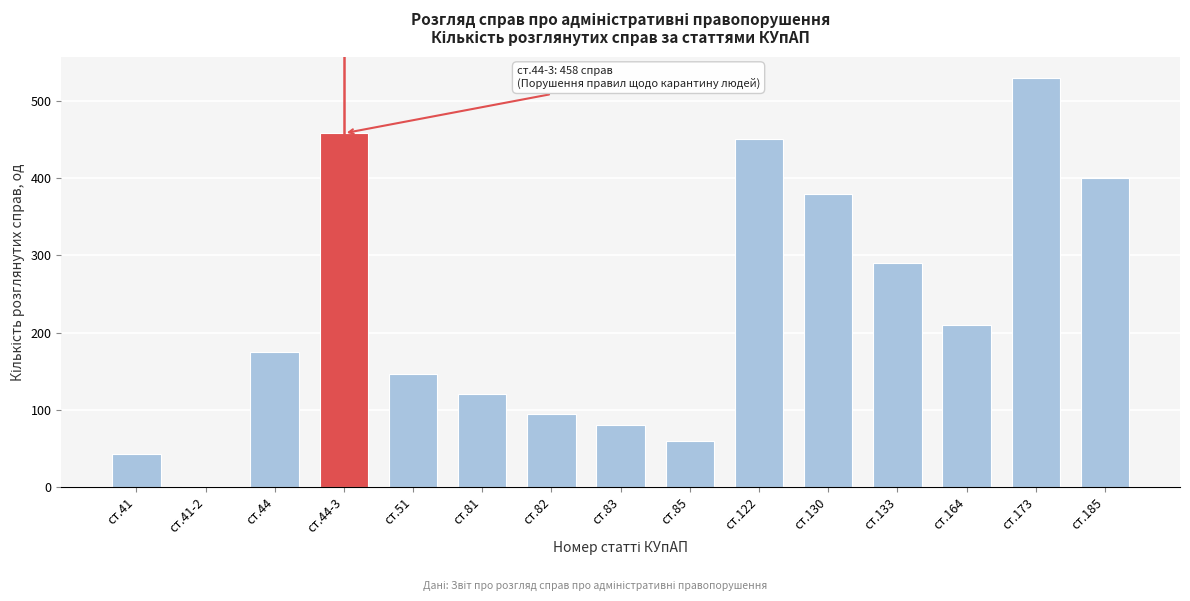

Reading left to right, transcribe all the data shown in this chart.

43	2	175	458	147	120	95	80	60	450	380	290	210	530	400